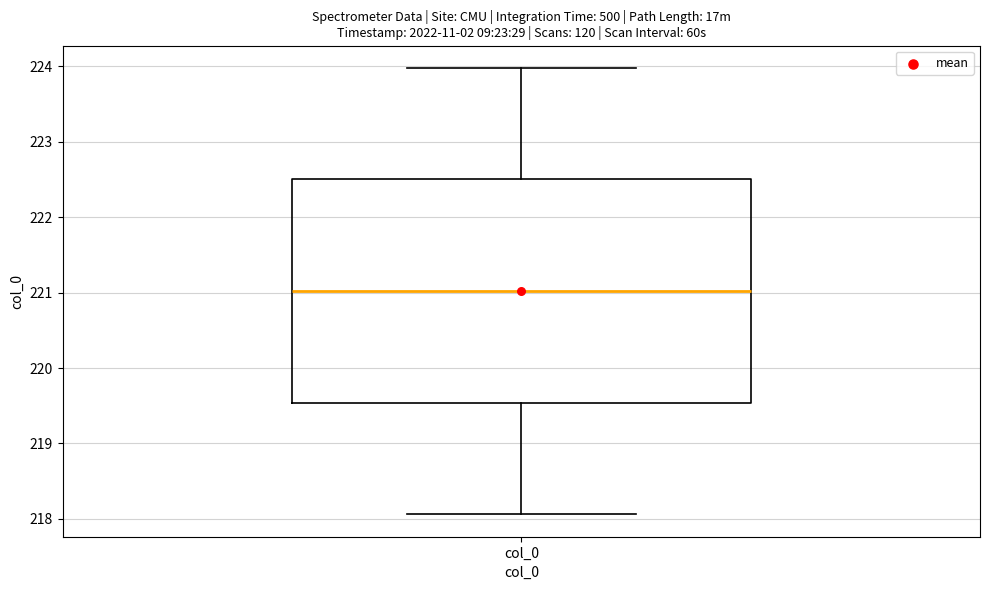

Read this box plot against the y-axis: the position of the median line, the range covered by the box, and the ends of both whiskers. The values are not printed on the chart, so give them approximately, as read against the axis.

median 221.0, box 219.5 to 222.5, whiskers 218.1 to 224.0